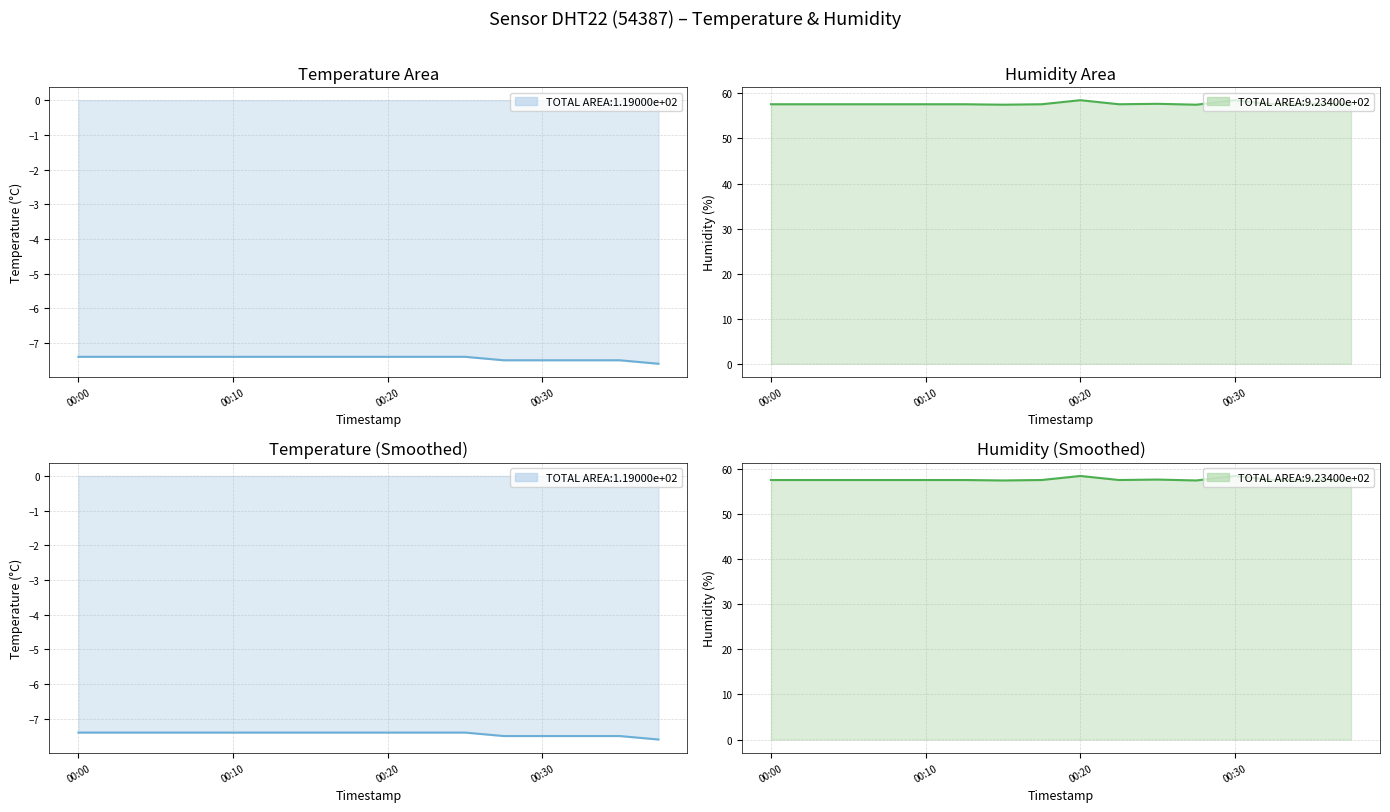

Between 8 and 9, which series saw the biggest shift?

humidity